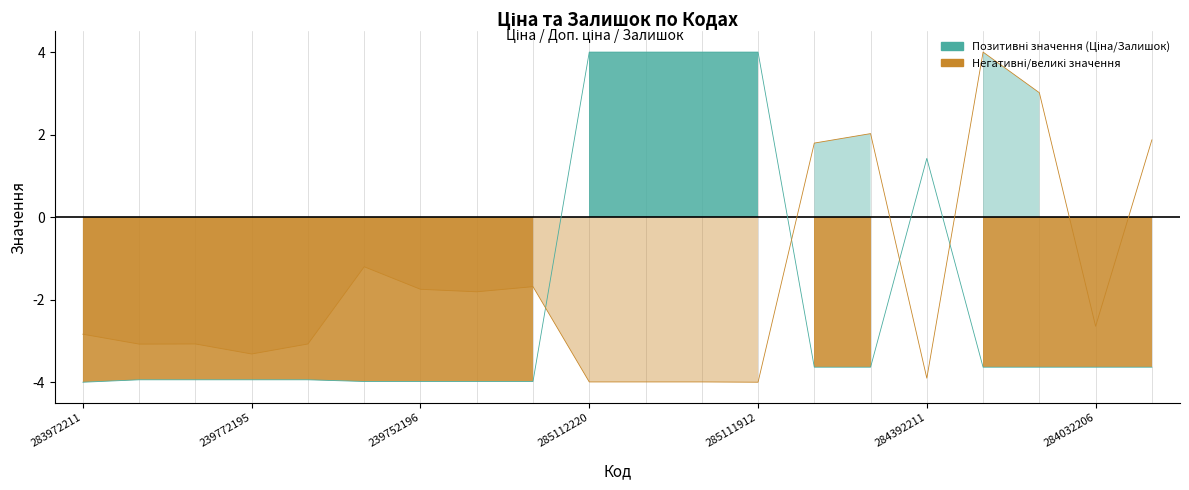

What is the average value of the Ціна series?

-2.0